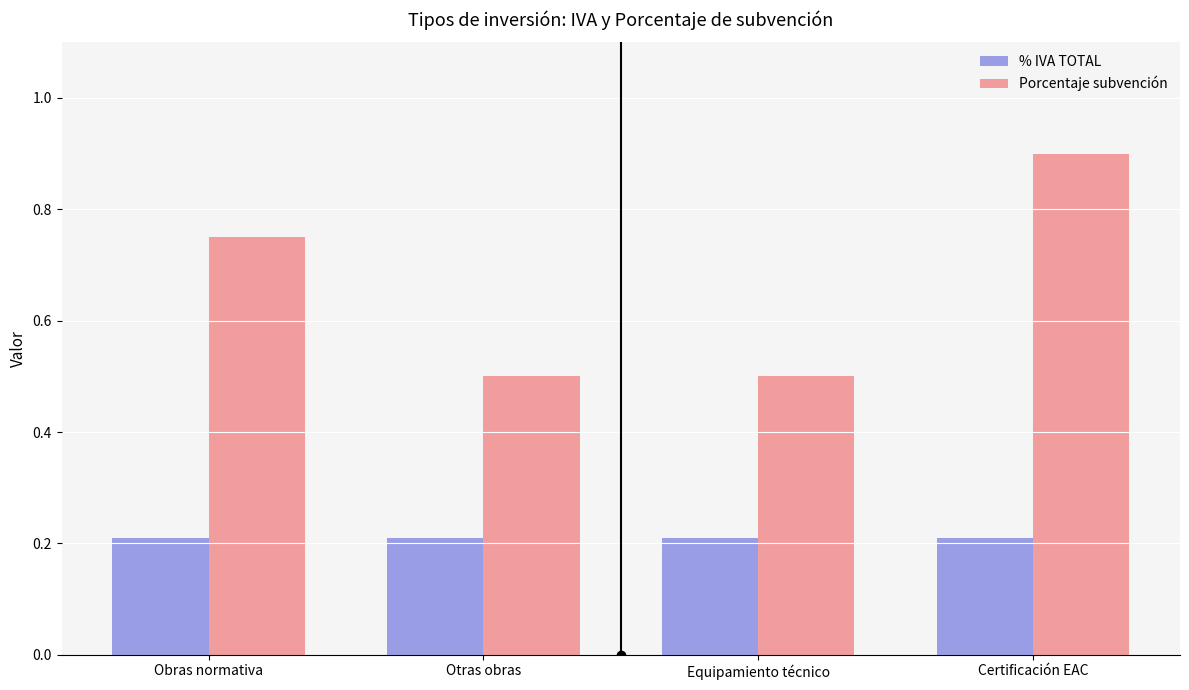

What is the sum of the % IVA TOTAL values at Obras normativa and Equipamiento técnico?

0.4